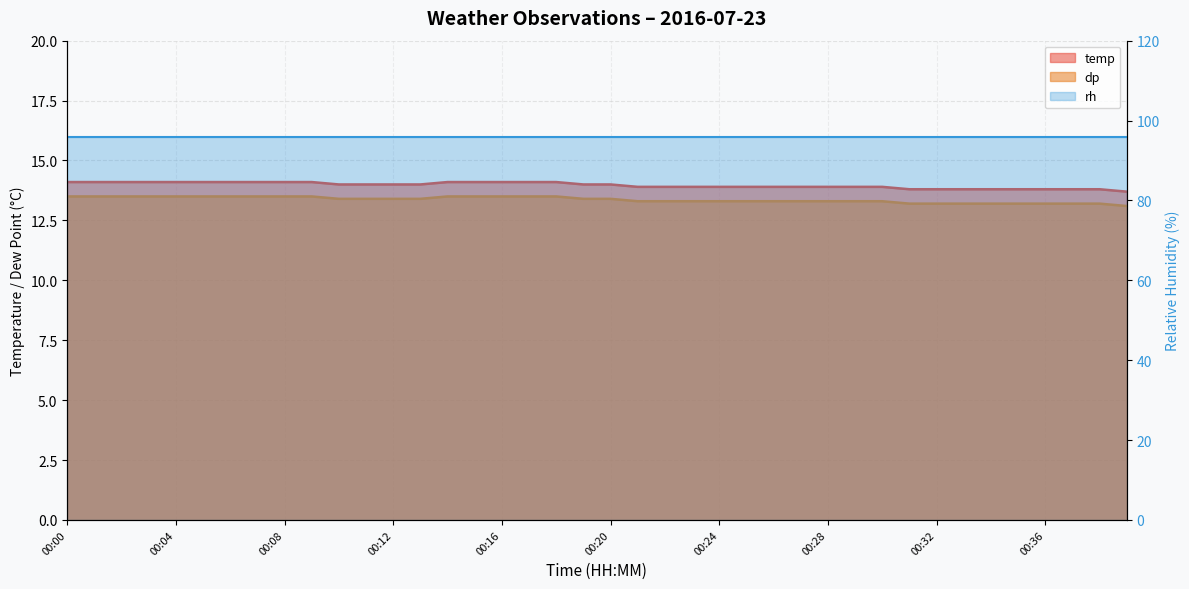

Which series has the largest range (max minus min)?

temp